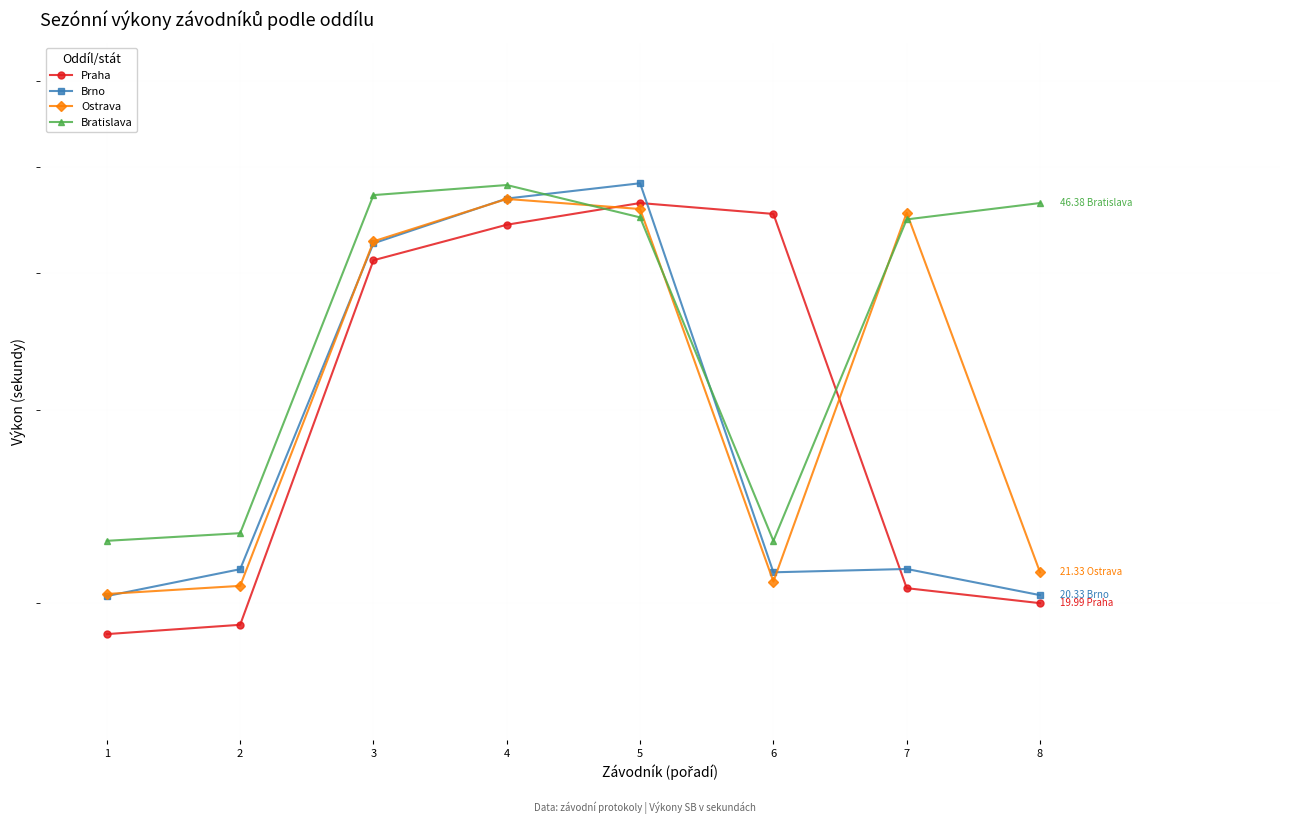

Reading left to right, what are all the values shown in this chart?

Praha: 1=18.7	2=19.1	3=41.1	4=44.3	5=46.4	6=45.3	7=20.6	8=20.0
Brno: 1=20.3	2=21.5	3=42.6	4=46.8	5=48.4	6=21.3	7=21.5	8=20.3
Ostrava: 1=20.4	2=20.7	3=42.8	4=46.8	5=45.8	6=20.9	7=45.4	8=21.3
Bratislava: 1=22.8	2=23.2	3=47.2	4=48.2	5=45.0	6=22.8	7=44.8	8=46.4